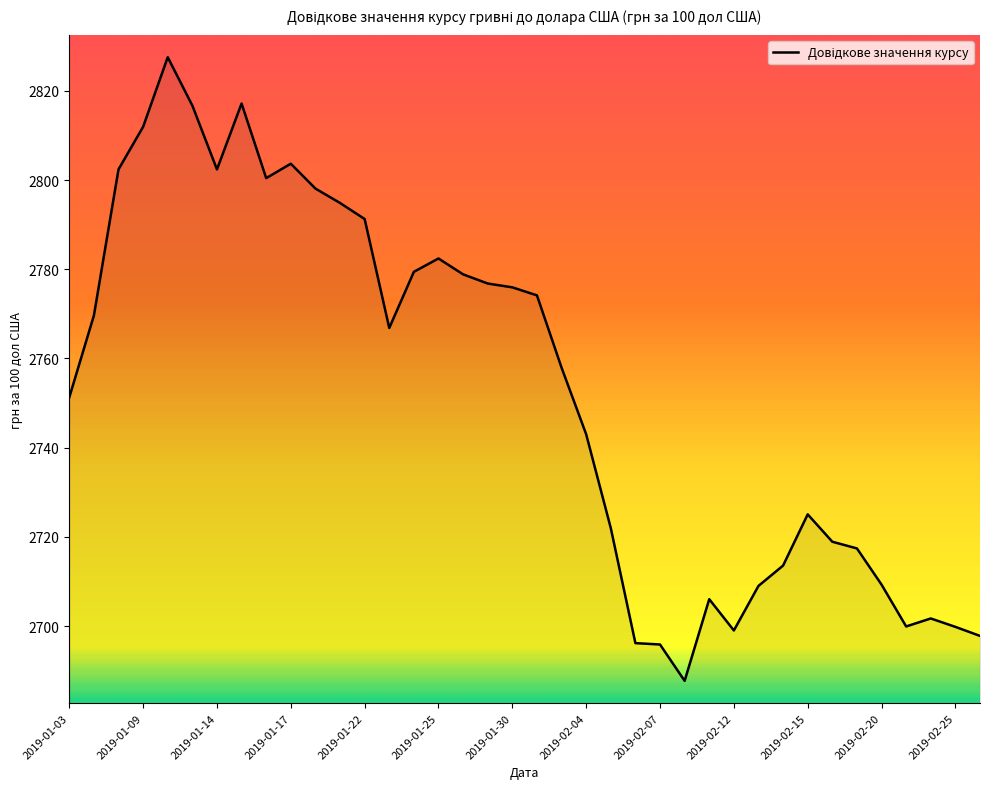

What is the maximum value shown in the chart?

2827.5